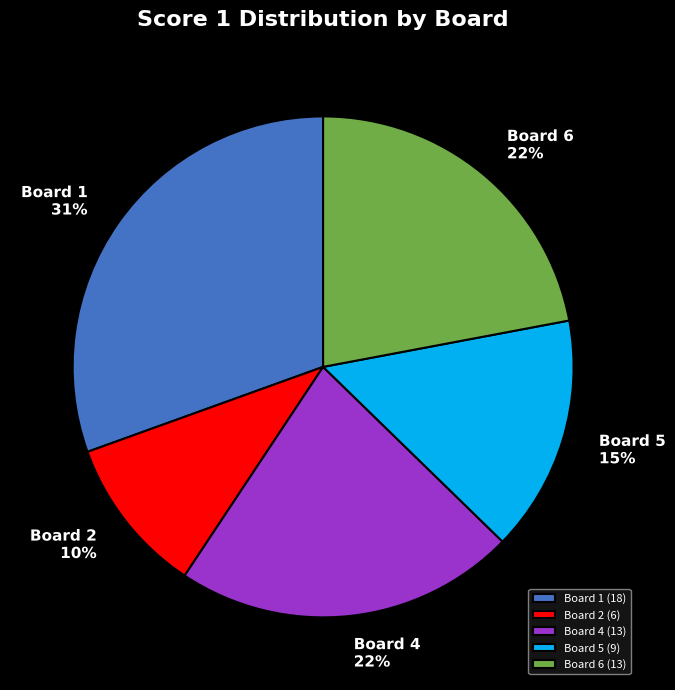

Does any single category account for the majority?

No